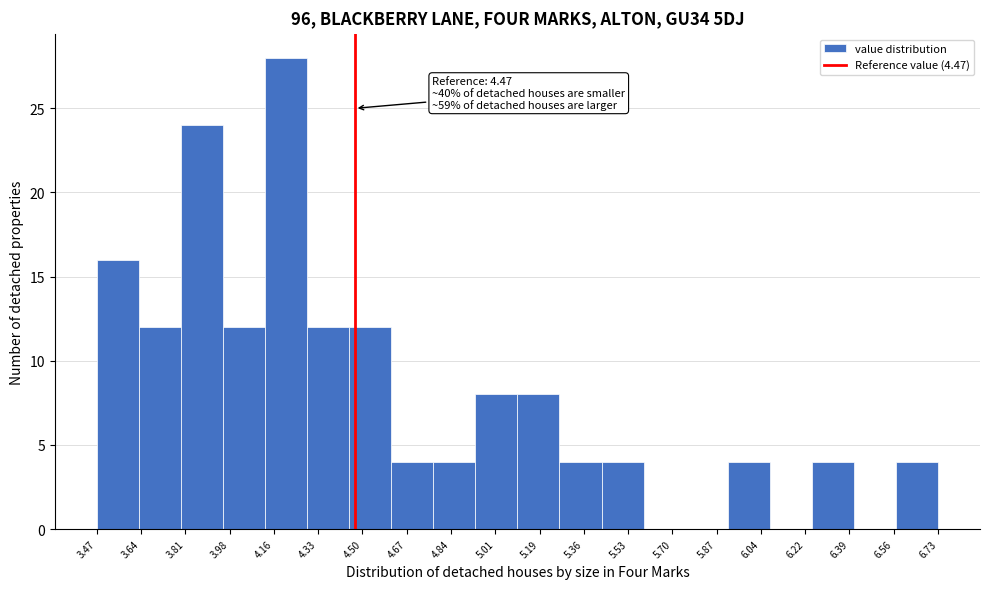

Which range on the x-axis has the tallest bar?

4.12 to 4.28